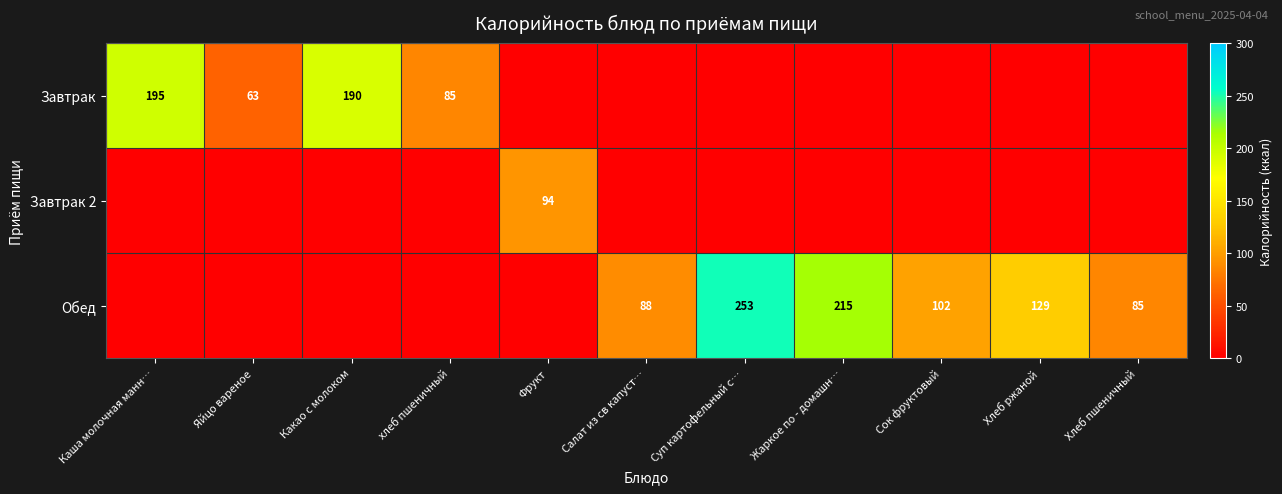

At how many categories does at least one series exceed 58?

11